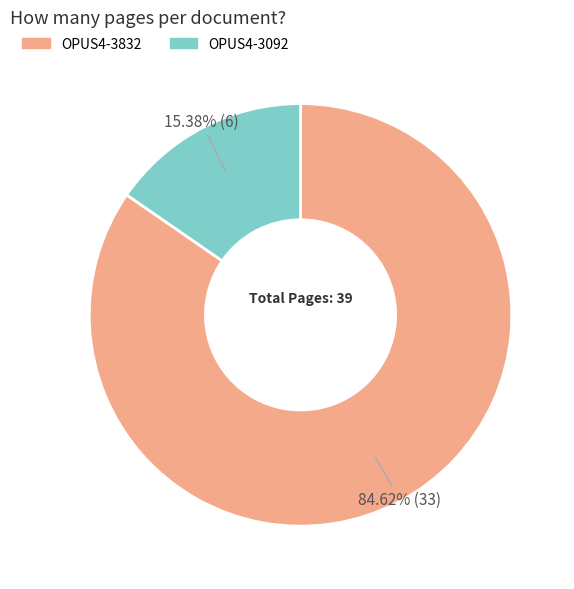

Count the number of slices in the pie.

2